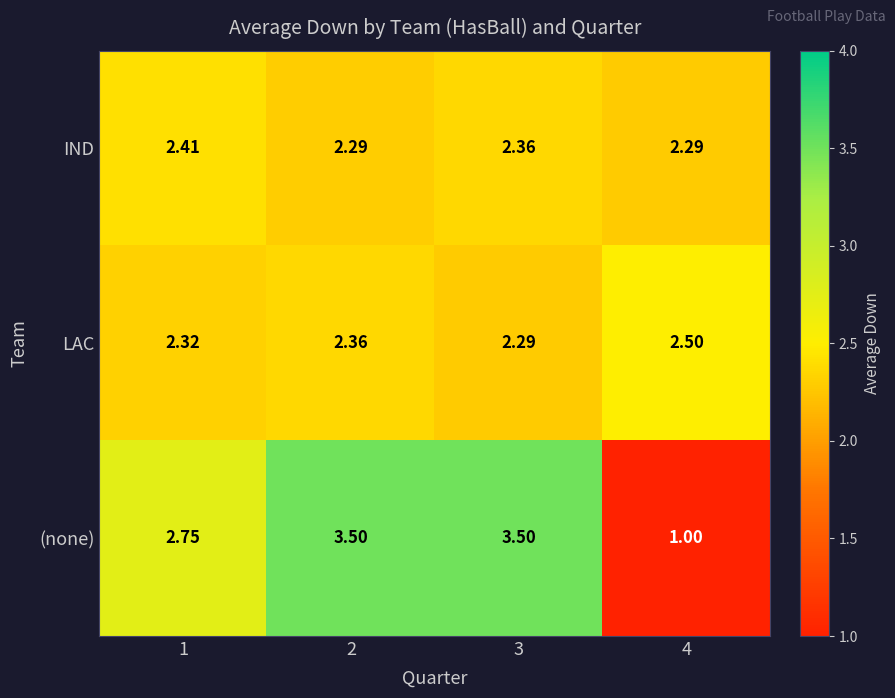

Which series has the largest total across all categories?

(none)